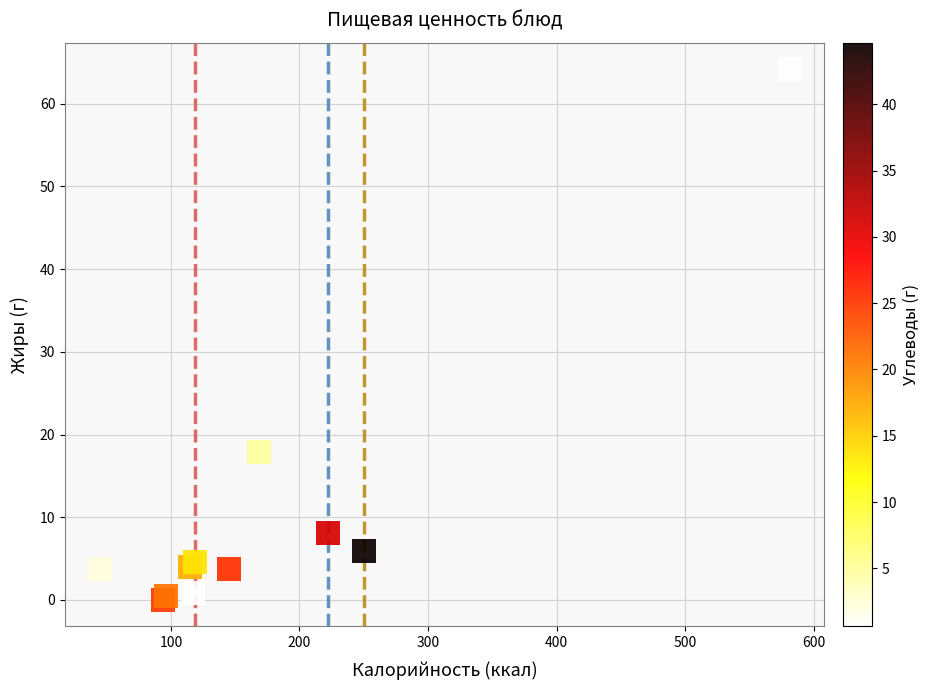

What Y value in the scatter plot is closest to 32?

17.9